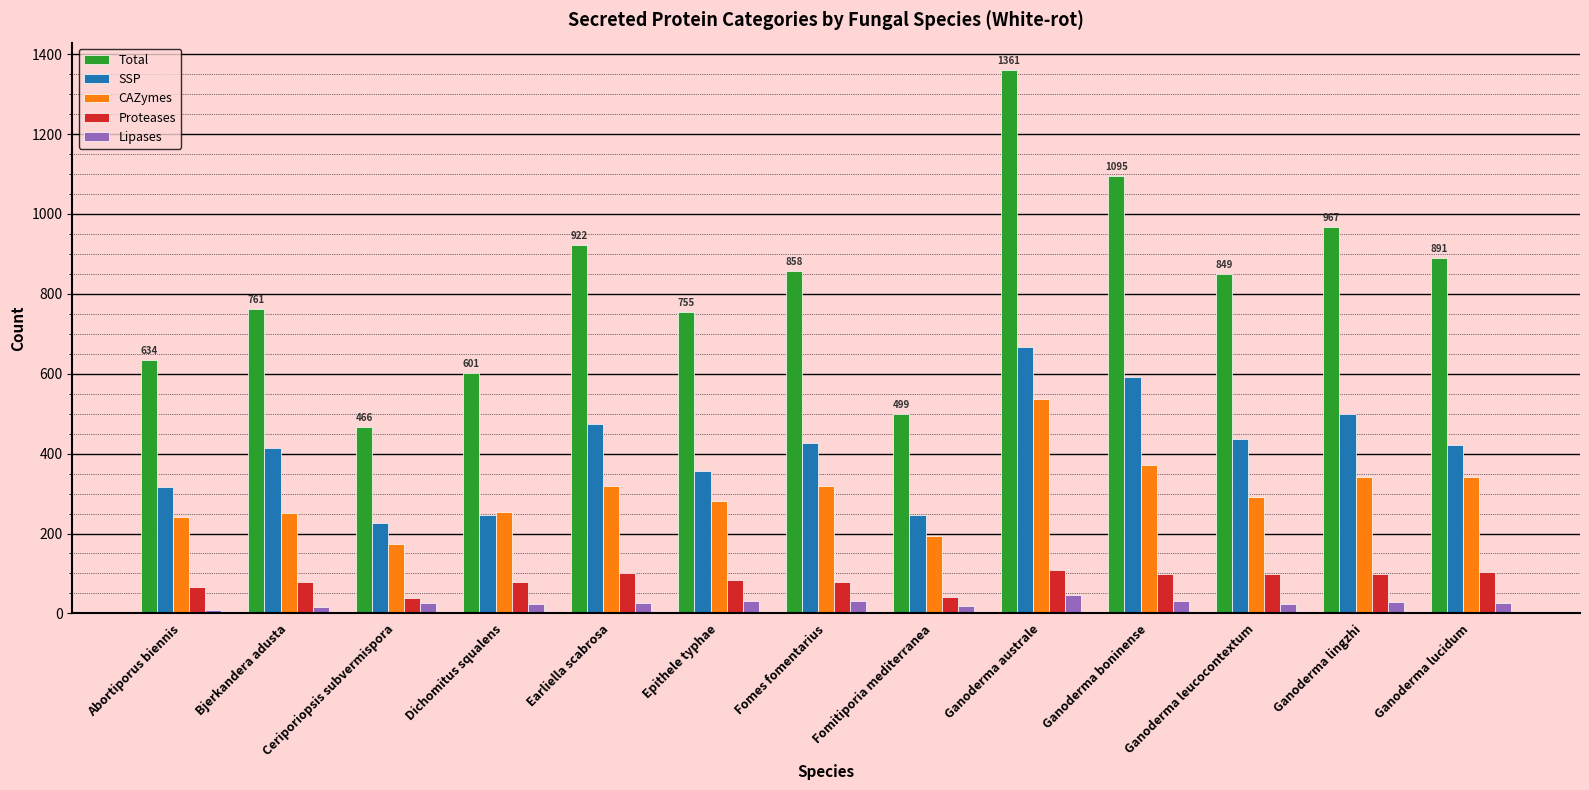

Is it true that CAZymes equals 518 at Ganoderma boninense?

False